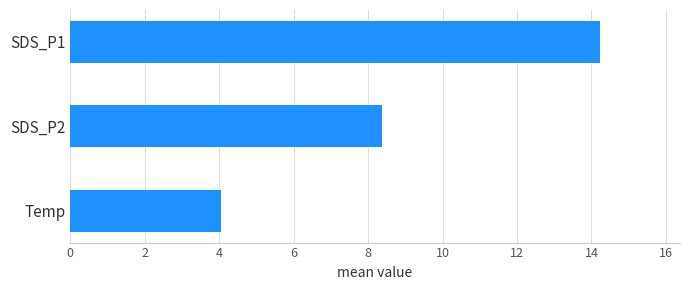

List the labels in order of value, smallest first.

Temp, SDS_P2, SDS_P1